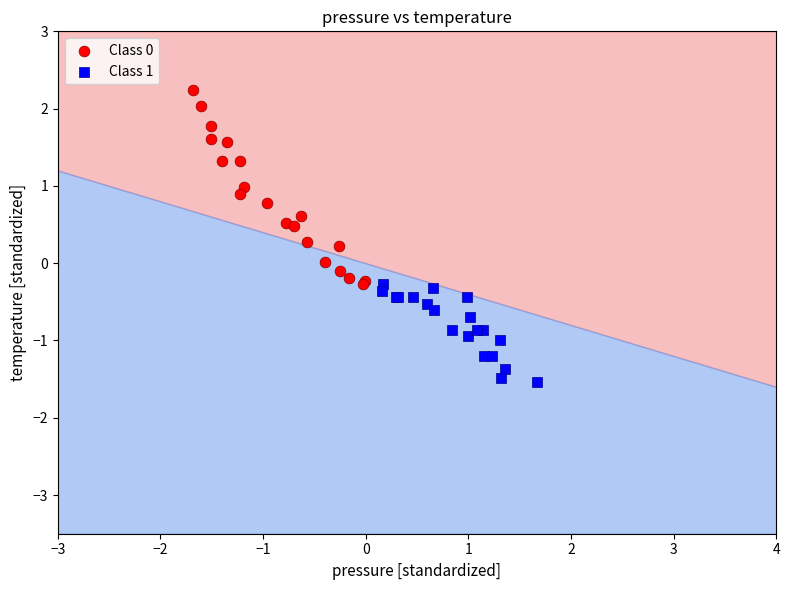

Which series reaches the minimum Y coordinate?

Class 1